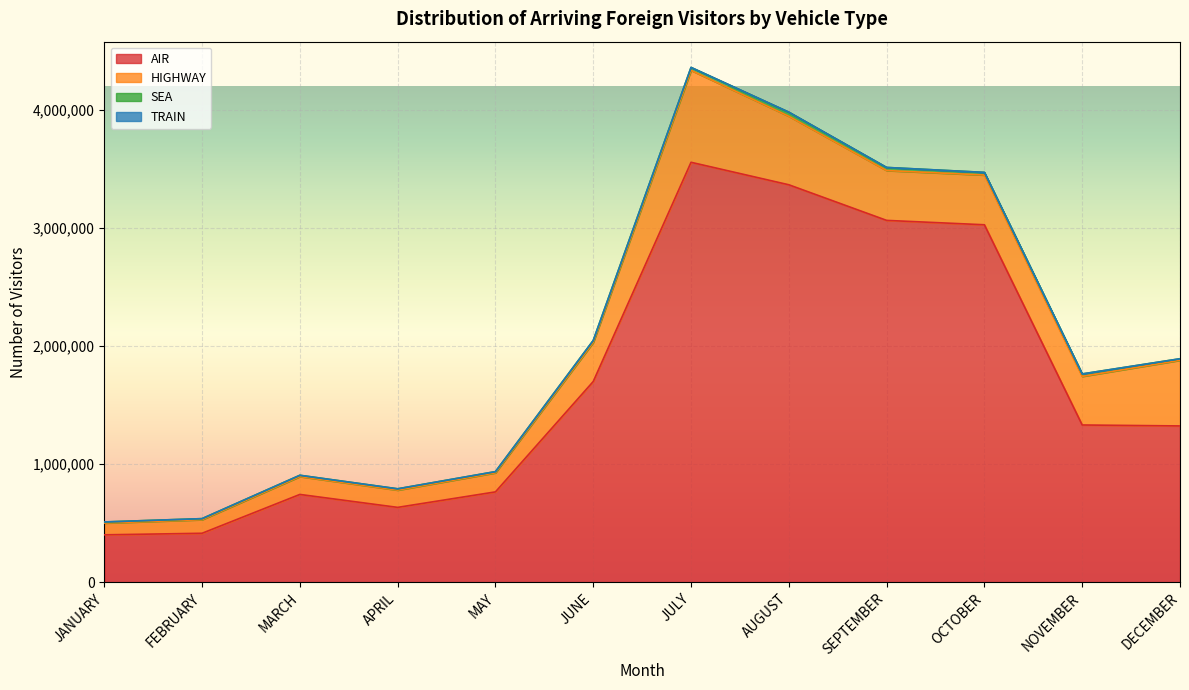

Where is the first local maximum for SEA?

APRIL